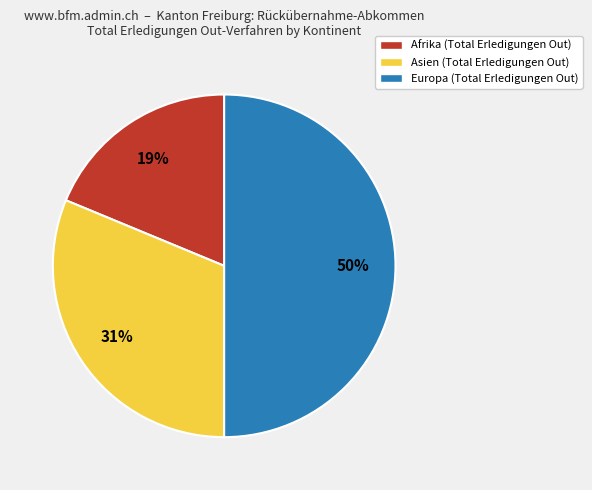

Is the sum of Europa (Total Erledigungen Out) and Afrika (Total Erledigungen Out) greater than half?

Yes